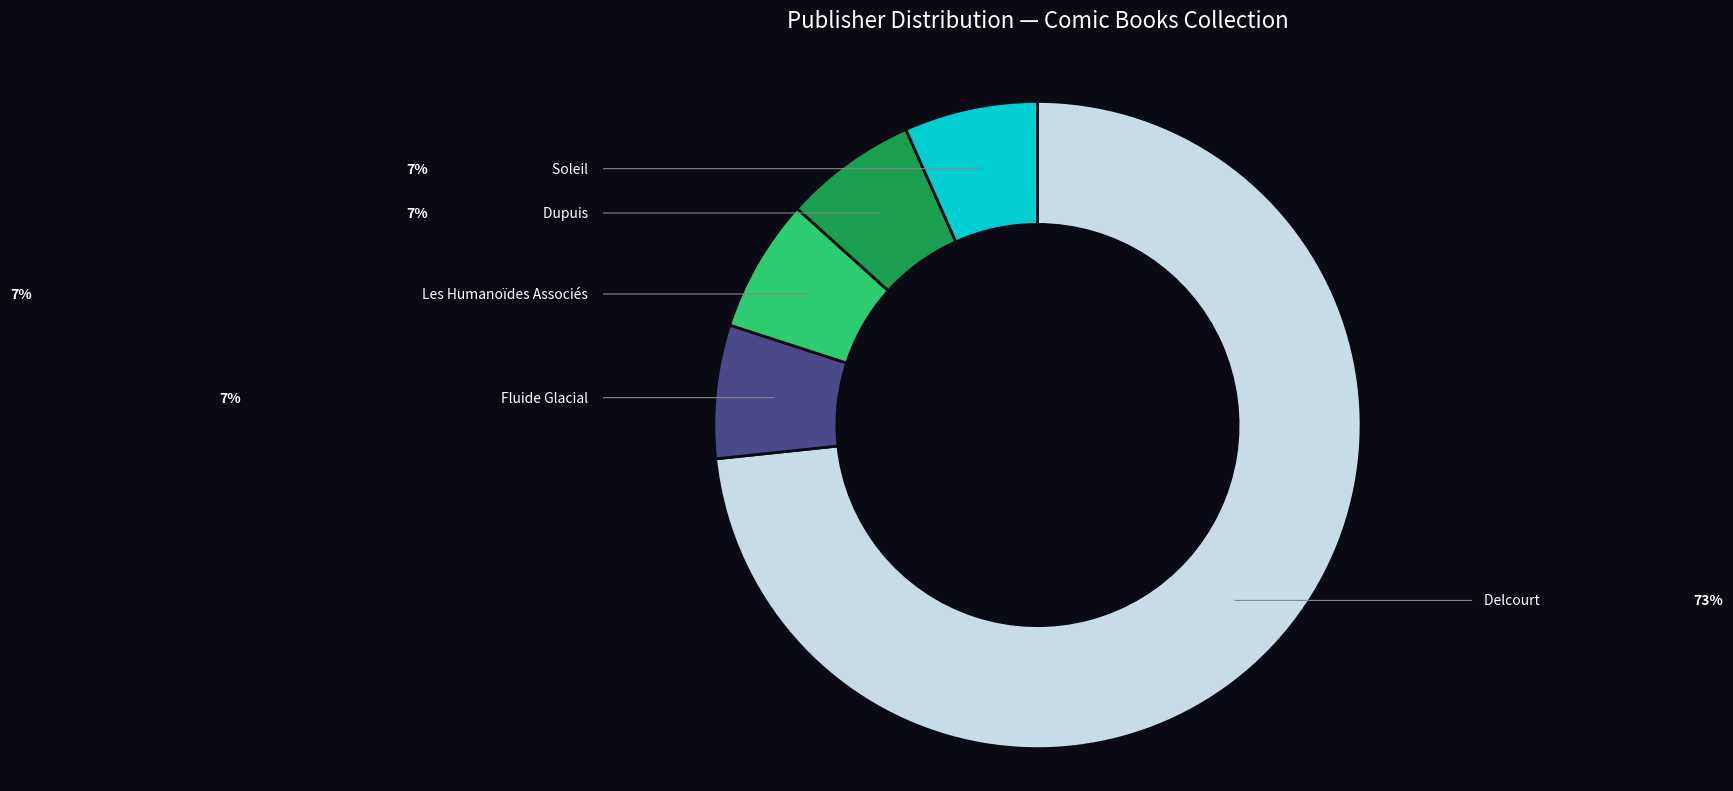

Does any single category account for the majority?

Yes